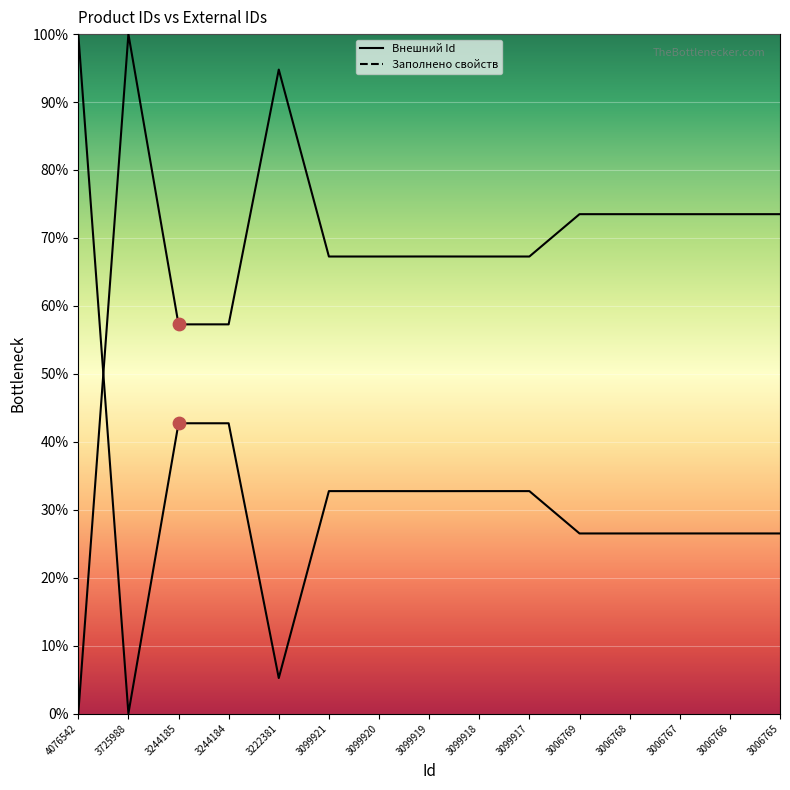

At how many categories does at least one series exceed 81?

3